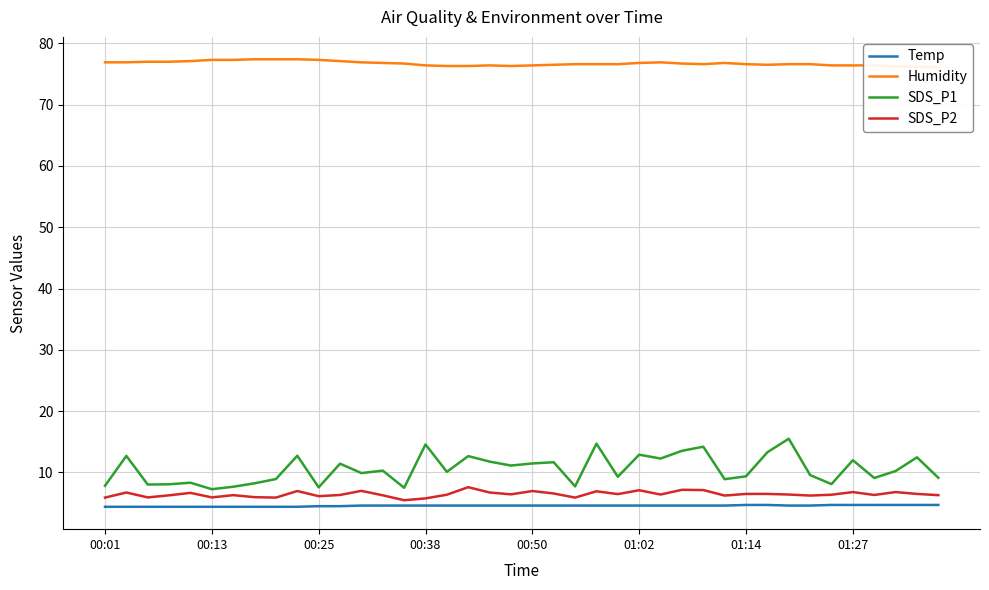

What is the lowest value of the Temp series?

4.4